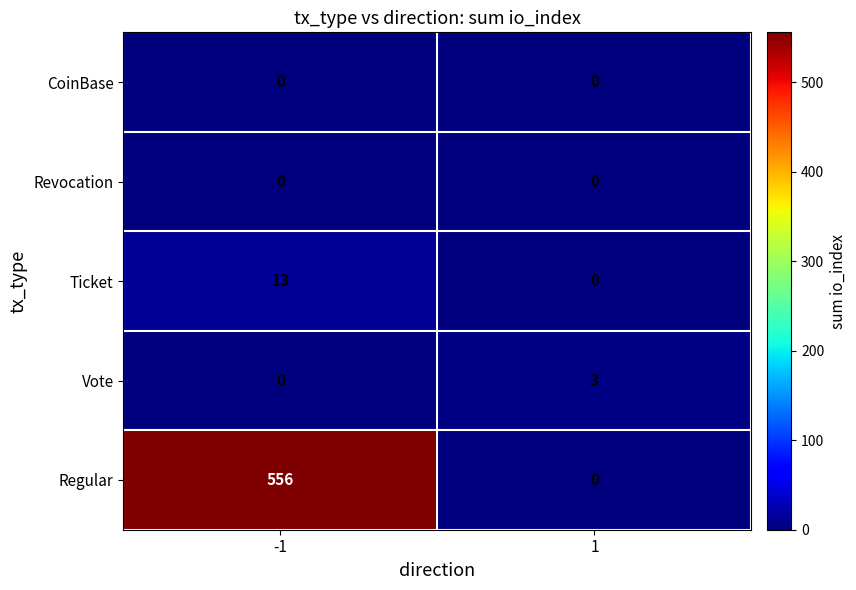

What is the maximum value shown in the chart?

556